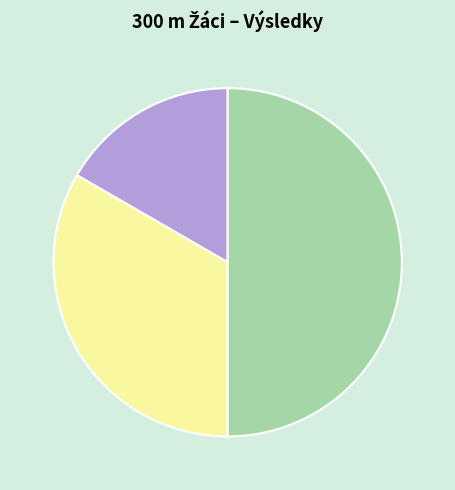

How many slices are in this pie chart?

3